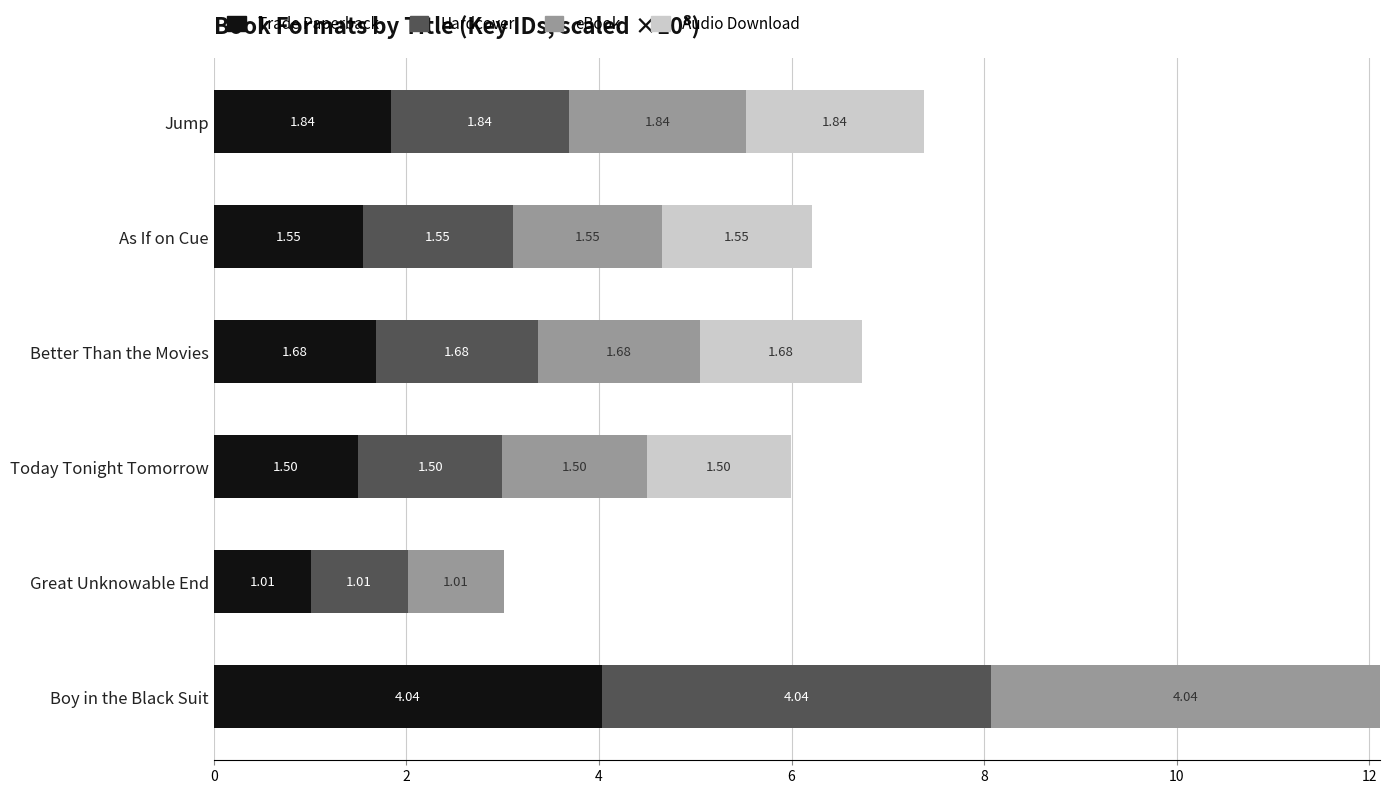

What is the sum of all Trade Paperback values?

11.6